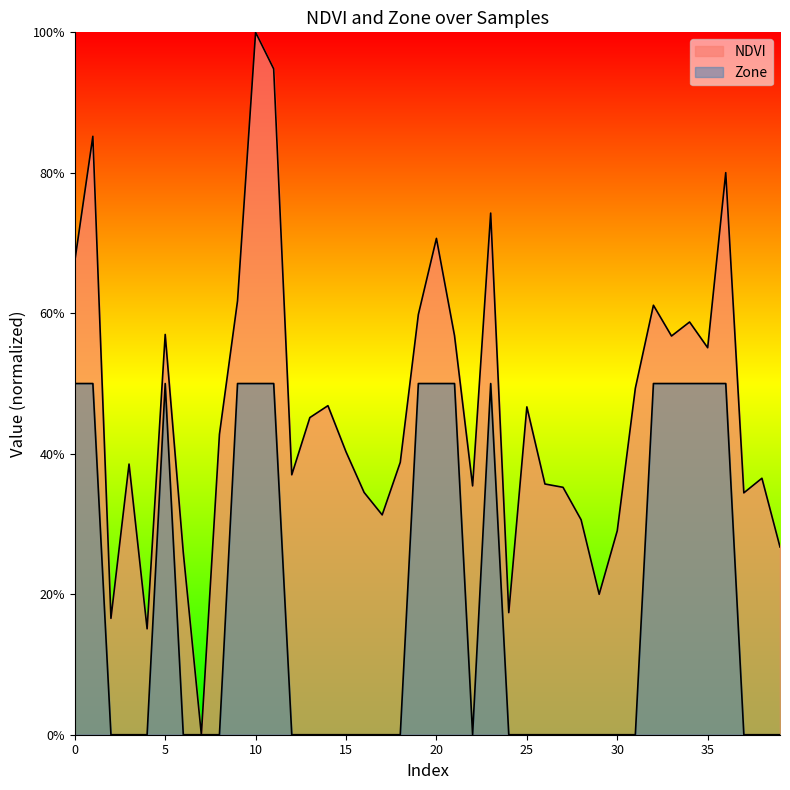

True or false: Zone and NDVI intersect in this chart.

False